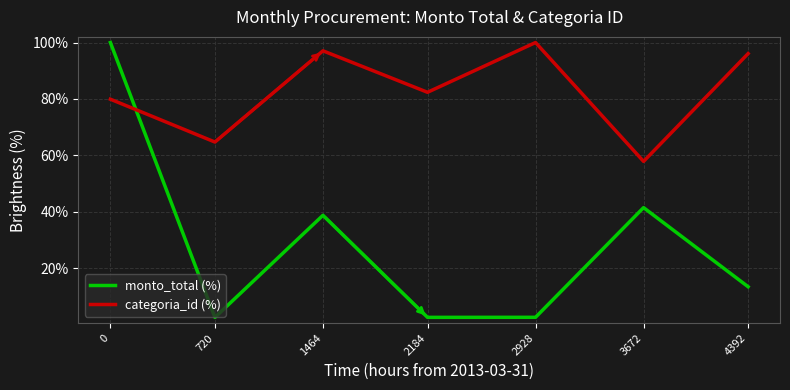

At 2184, list the series in order from largest to smallest.

categoria_id (%), monto_total (%)